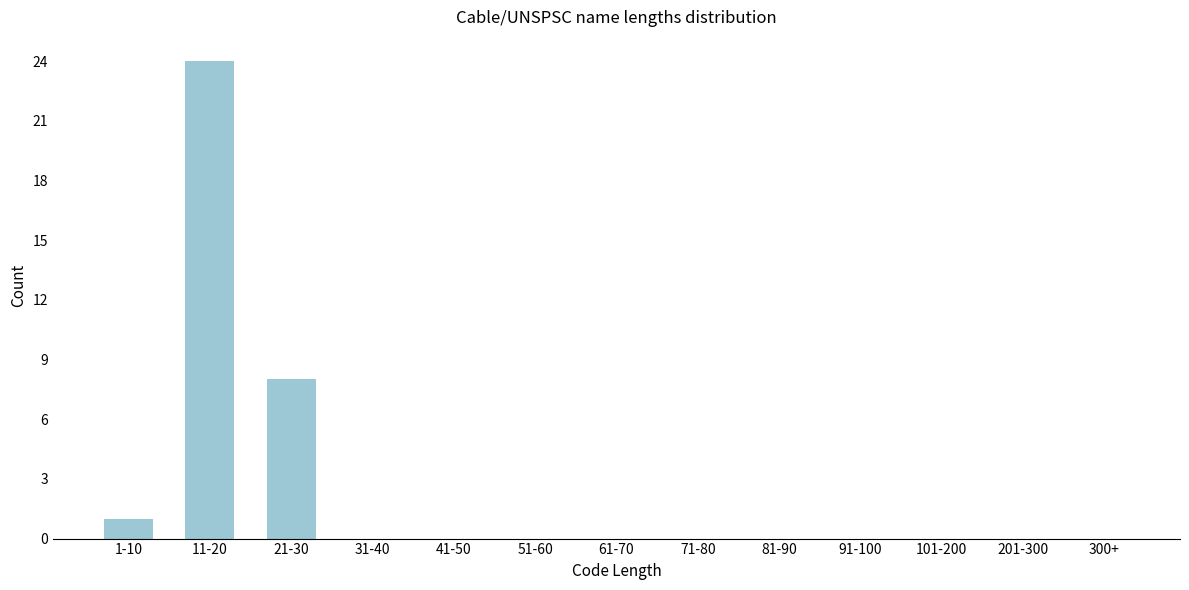

Reading left to right, transcribe all the data shown in this chart.

1-10=1	11-20=24	21-30=8	31-40=0	41-50=0	51-60=0	61-70=0	71-80=0	81-90=0	91-100=0	101-200=0	201-300=0	300+=0